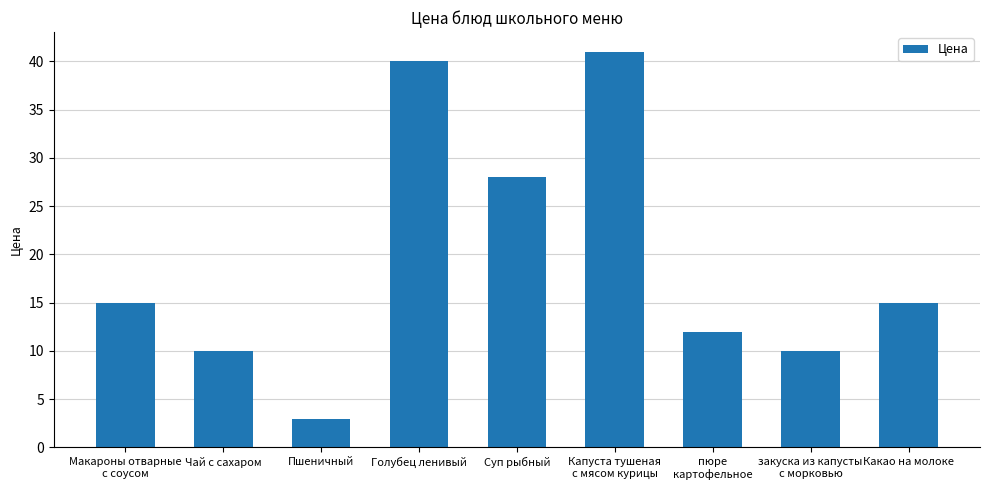

Is it true that the value at Пшеничный is 3?

True